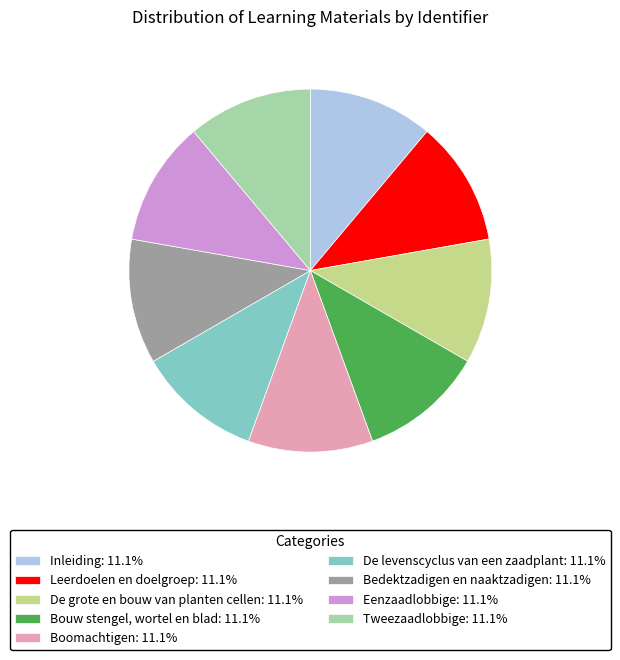

Do Boomachtigen: 11.1% and De levenscyclus van een zaadplant: 11.1% together represent more than half of the pie?

No